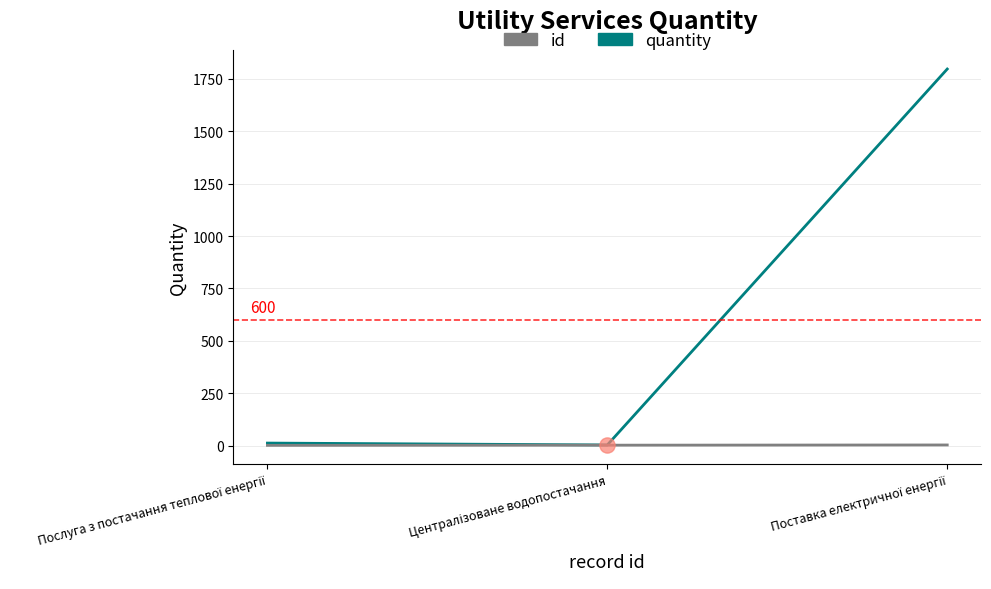

Which series has the largest total across all categories?

quantity